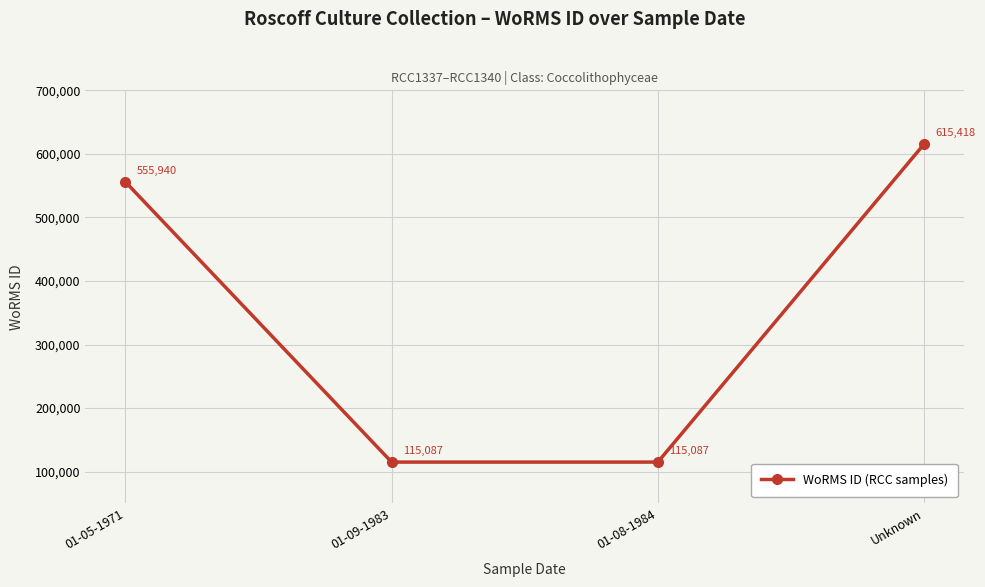

The chart shows a value of 555940 at 01-05-1971. True or false?

True